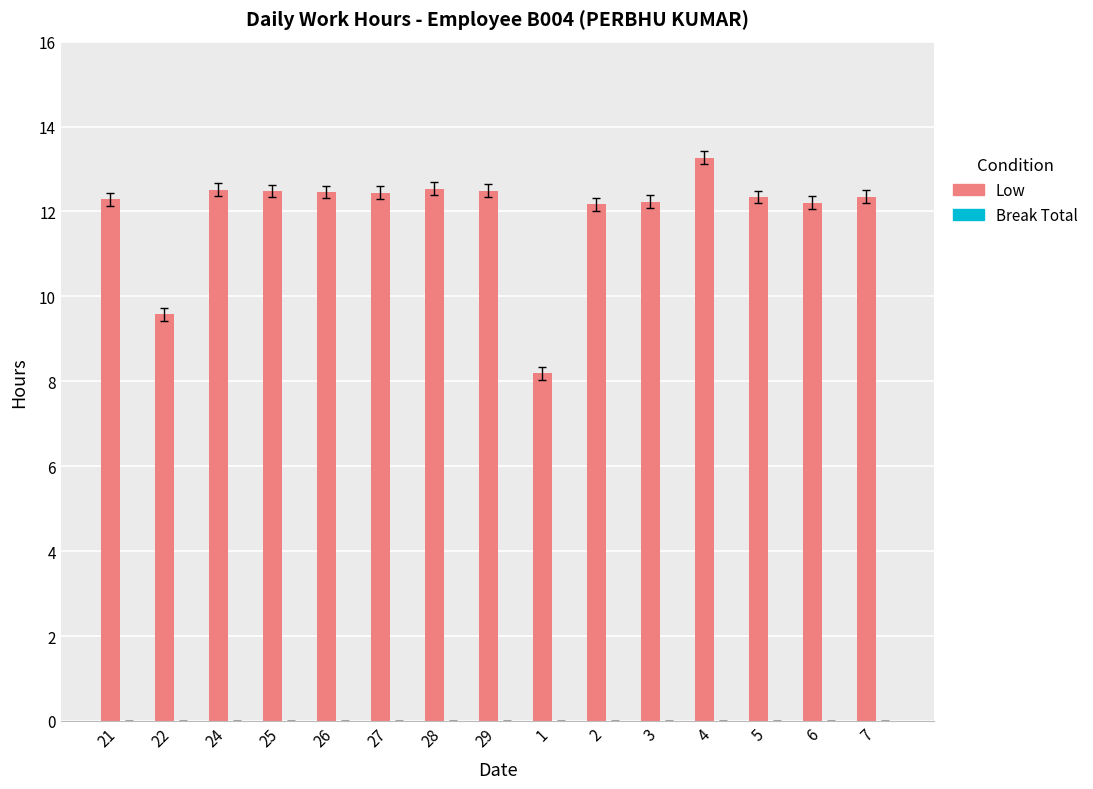

What is the approximate value at 22?

9.6